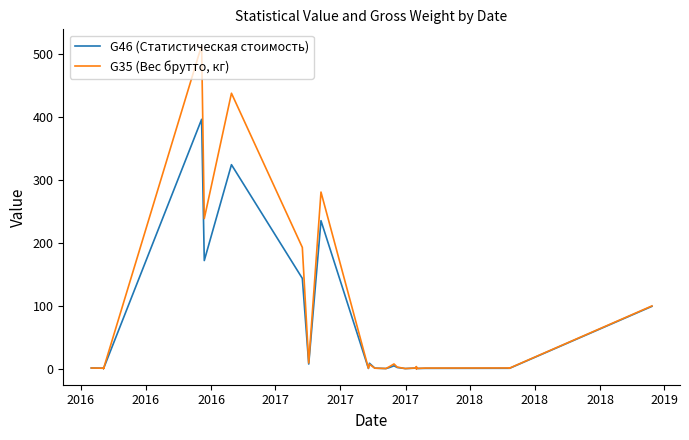

The value of G46 (Статистическая стоимость) at 19 is 327.7. True or false?

False